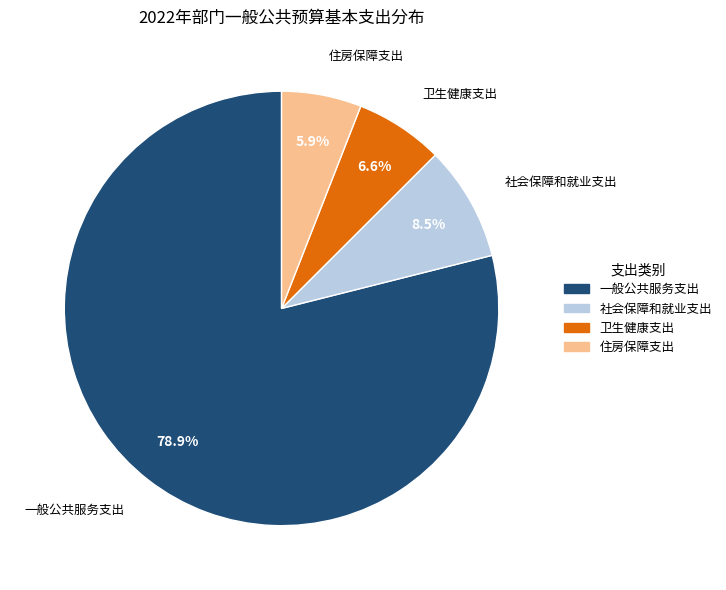

Rank the categories by value from lowest to highest.

住房保障支出, 卫生健康支出, 社会保障和就业支出, 一般公共服务支出